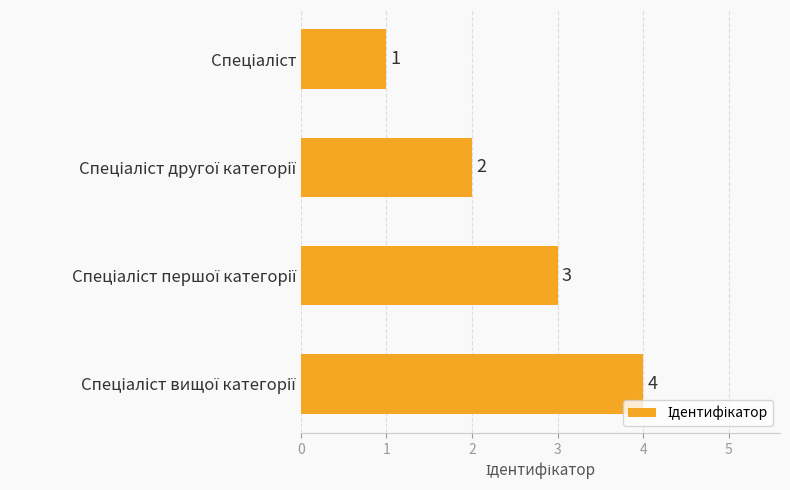

What is the greatest value displayed?

4